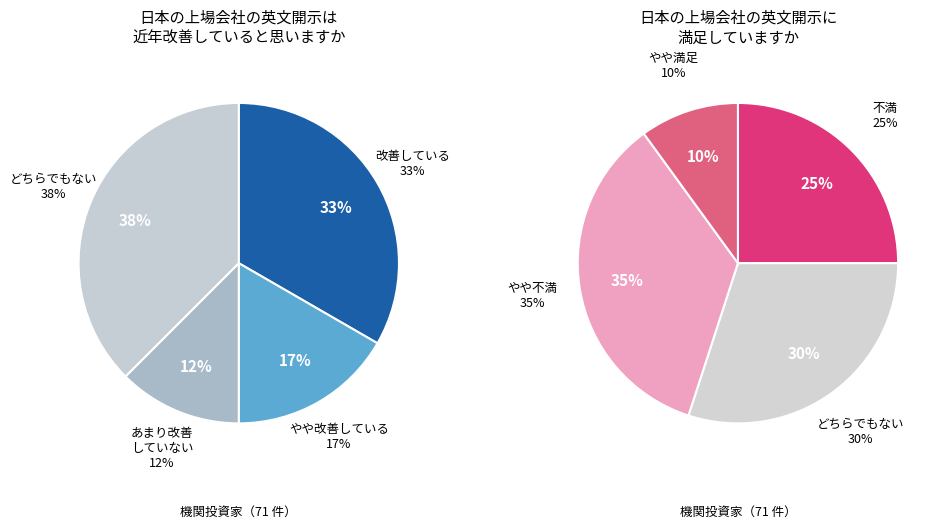

How many slices are in this pie chart?

8